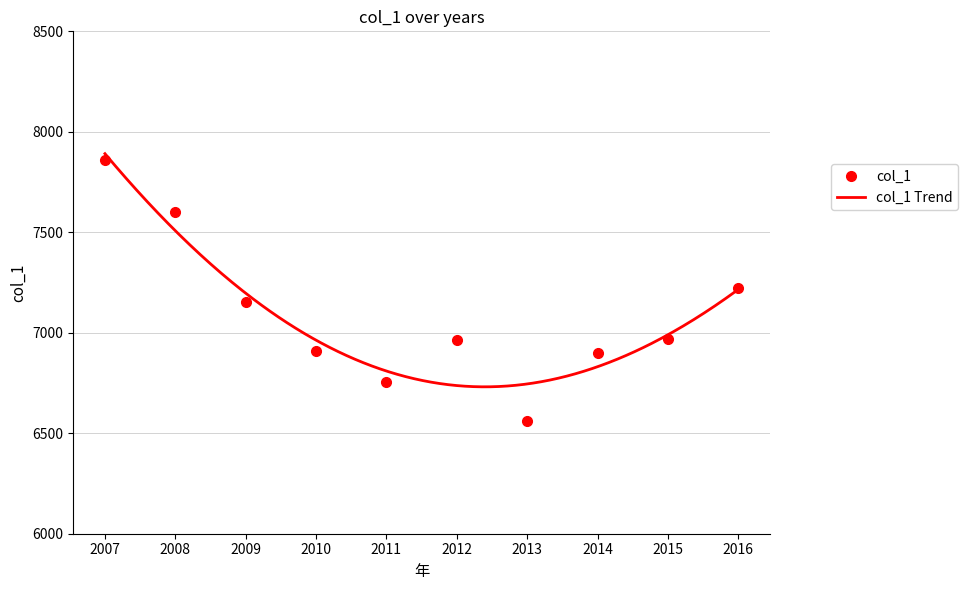

What is the minimum value shown in the chart?

6561